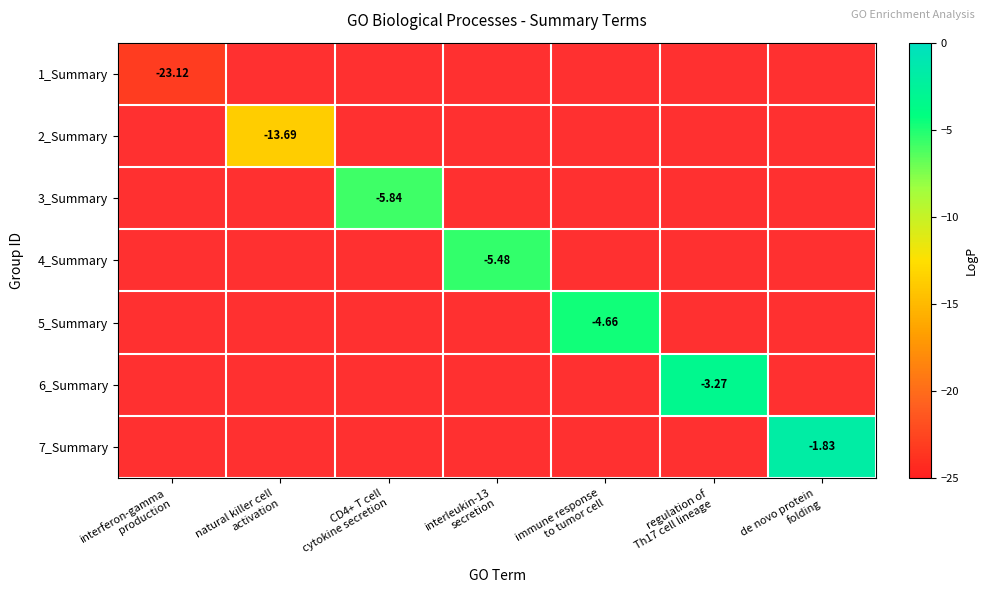

Rank the categories by 3_Summary value from lowest to highest.

interferon-gamma production, natural killer cell activation, CD4+ T cell cytokine secretion, interleukin-13 secretion, immune response to tumor cell, regulation of Th17 cell lineage, de novo protein folding